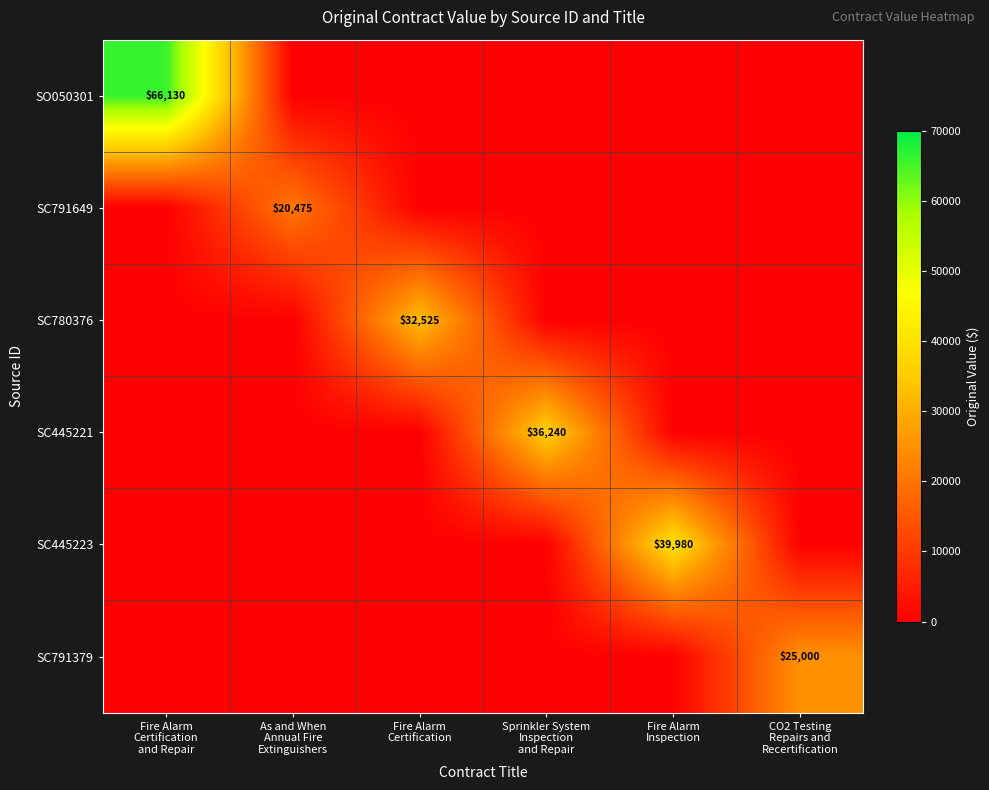

How many values in the SC791379 series exceed 0?

1